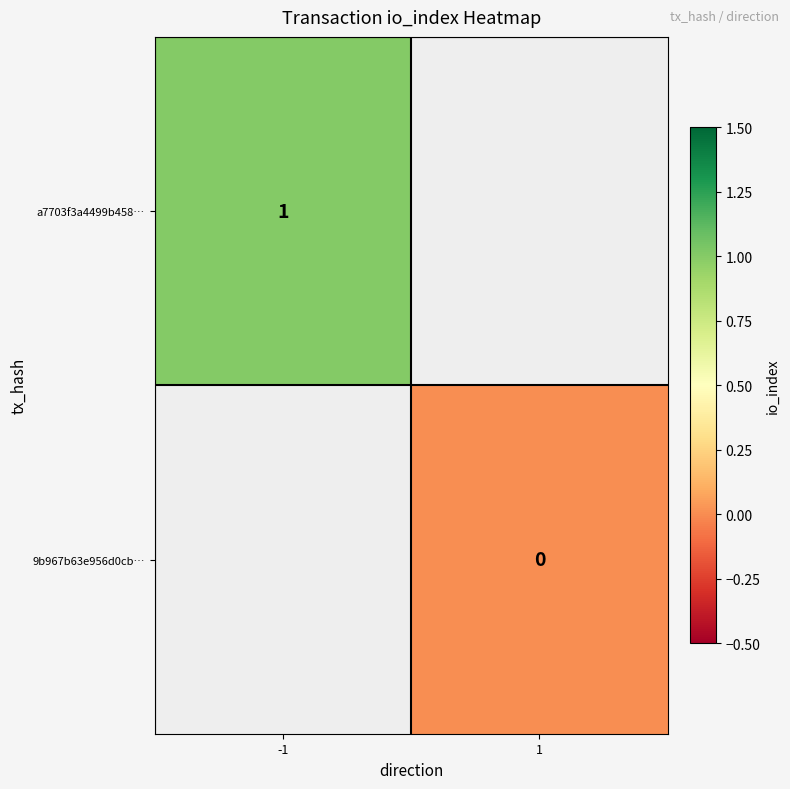

Is the value of 9b967b63e956d0cb… at 1 greater than the value of a7703f3a4499b458… at -1?

No